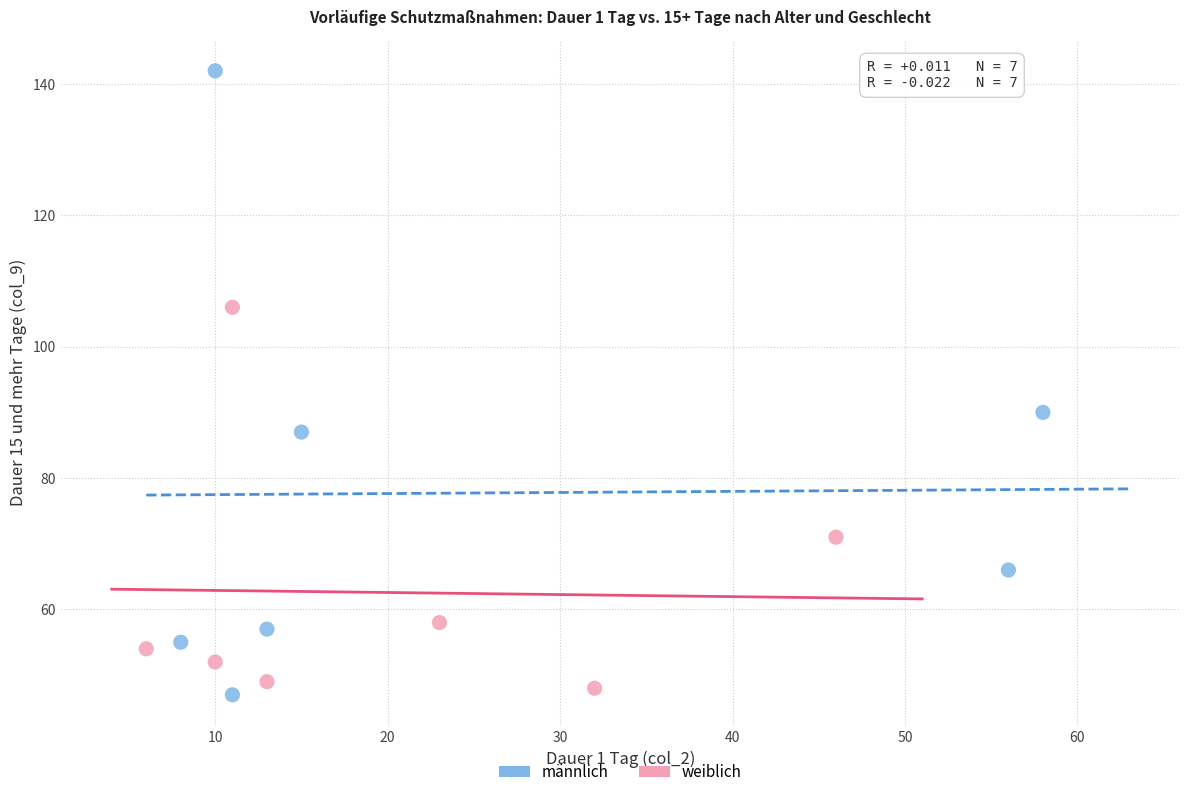

Which series contains the highest Y value?

männlich